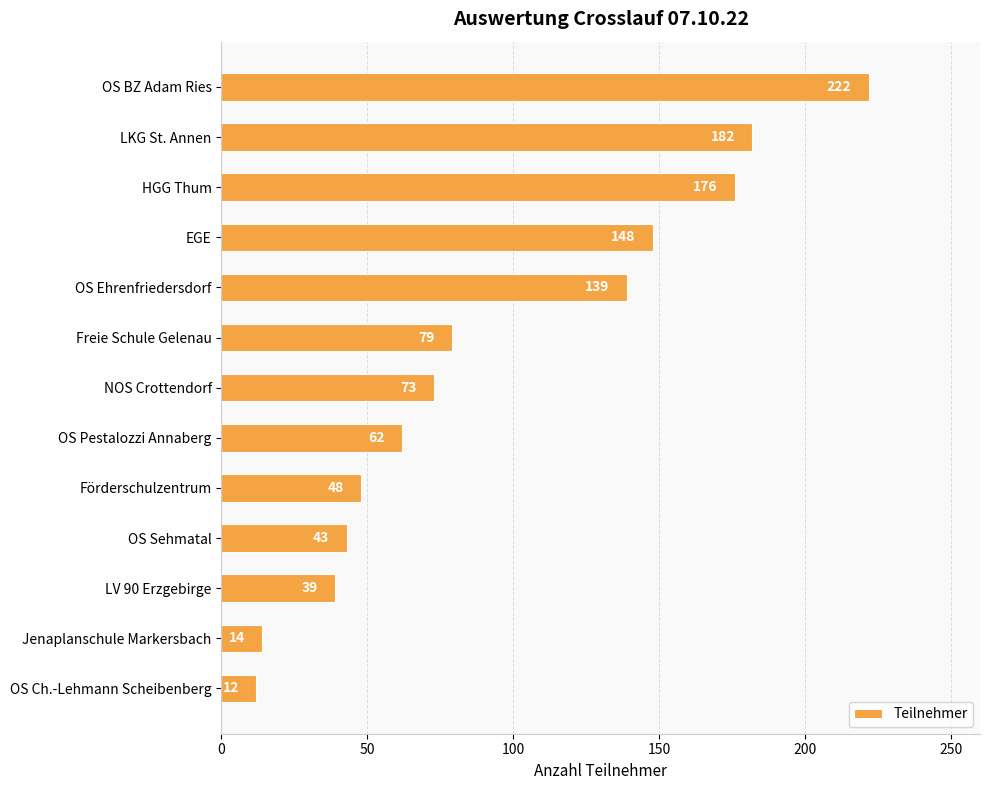

What is the minimum value shown in the chart?

12